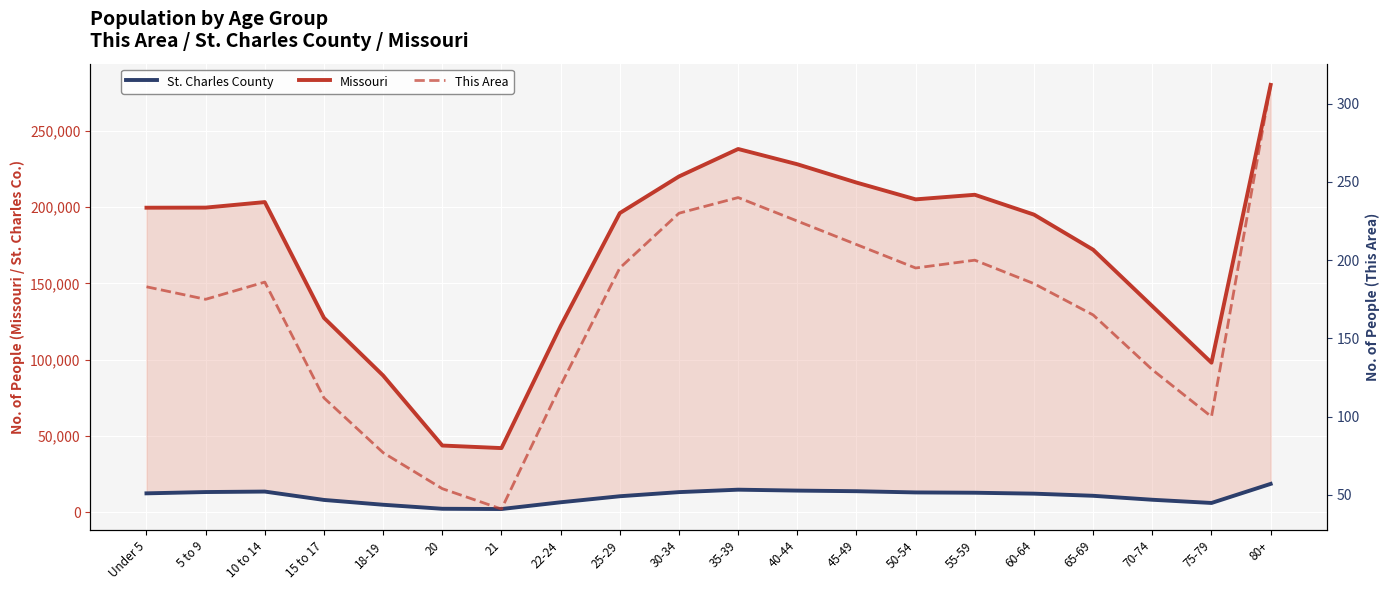

What is the total value across all series at 50-54?

218195